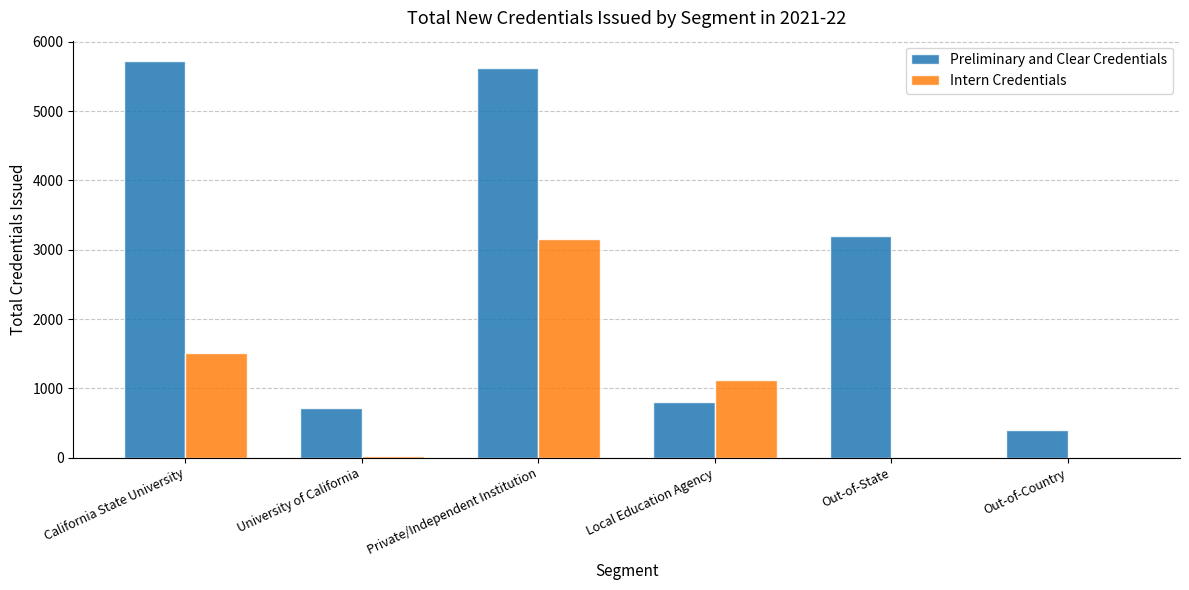

What is the maximum value for Intern Credentials?

3148